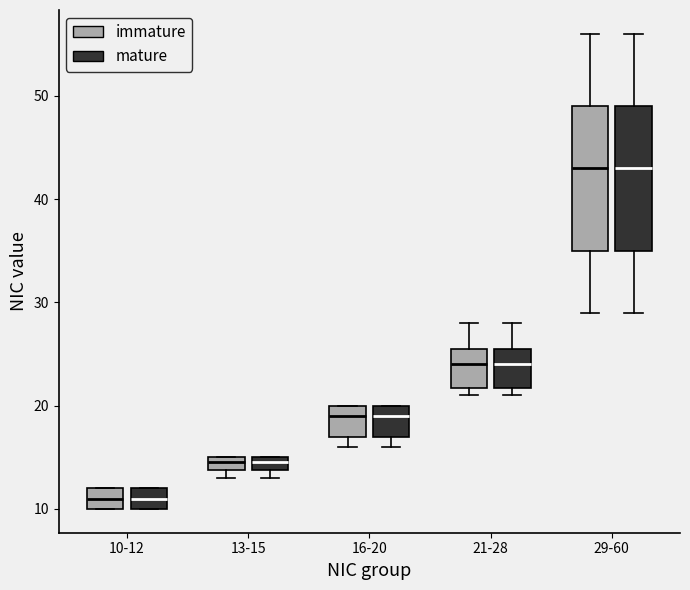

Where is the lower edge of the box for 13-15 (mature) on the y-axis? The values are not printed on the chart, so give them approximately, as read against the axis.

14